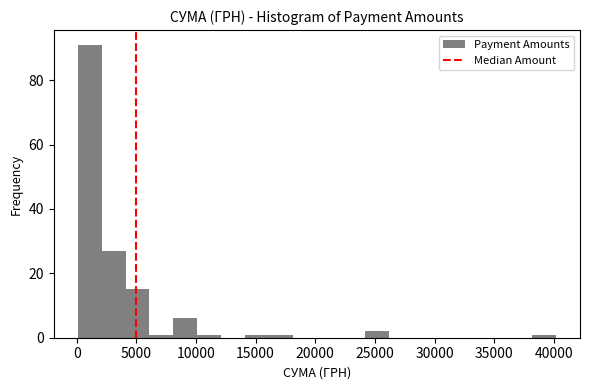

Over which range of the x-axis is the bar tallest?

0 to 2000